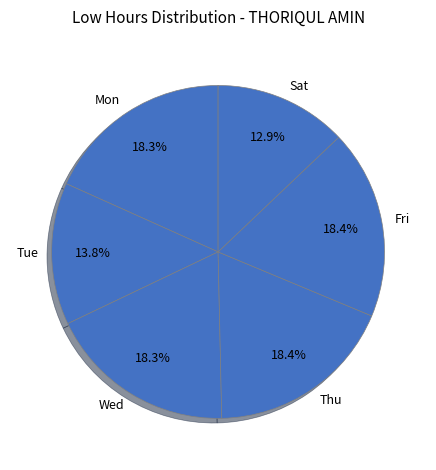

What is the total percentage of Mon and Fri?

36.7%